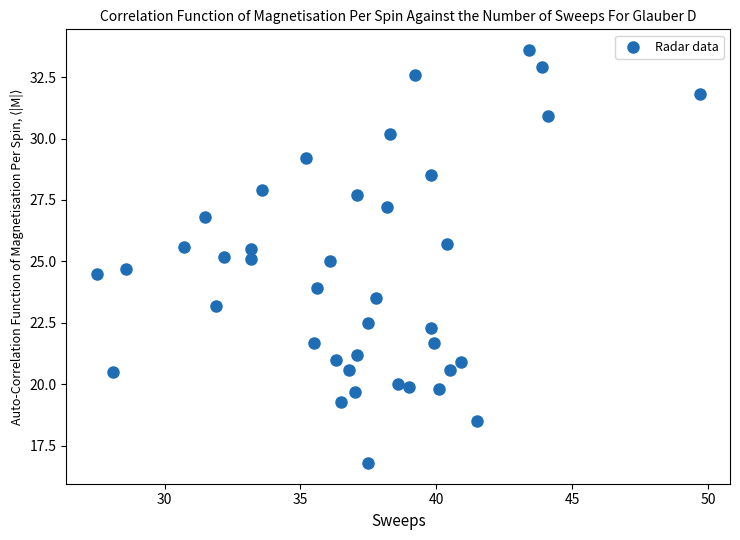

What is the range of Y values (max minus min)?

16.8